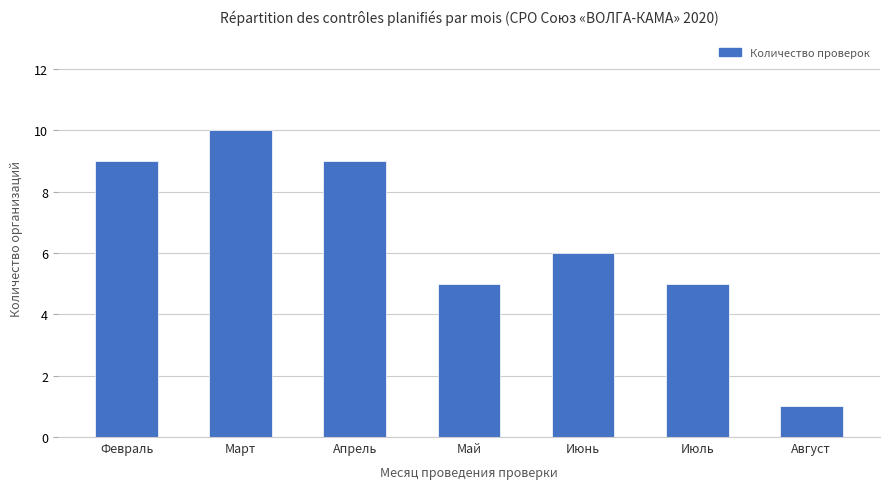

Which category has the highest value across all series?

Март